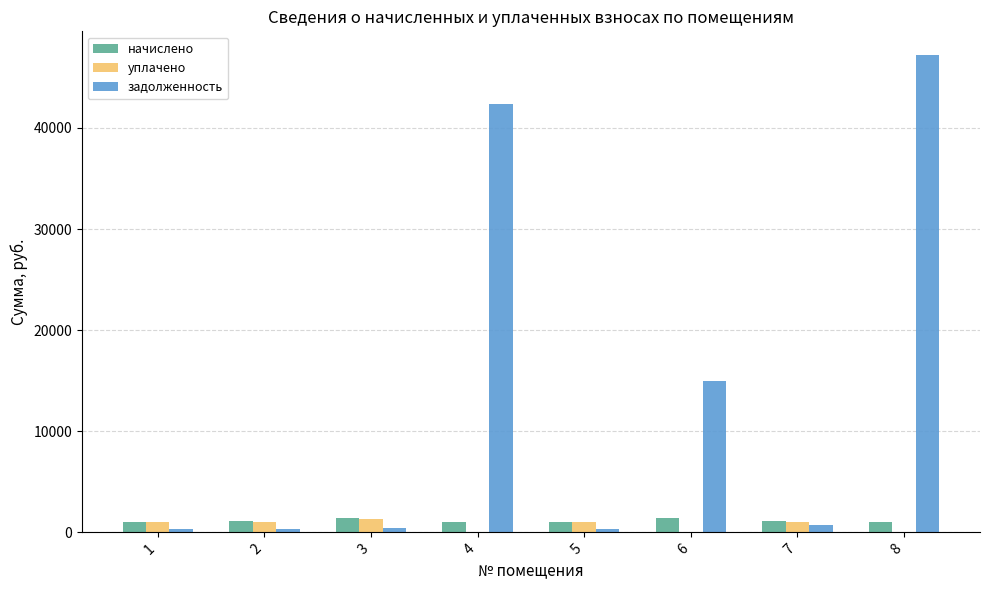

What is the spread (max minus min) of values at 4?

42347.7